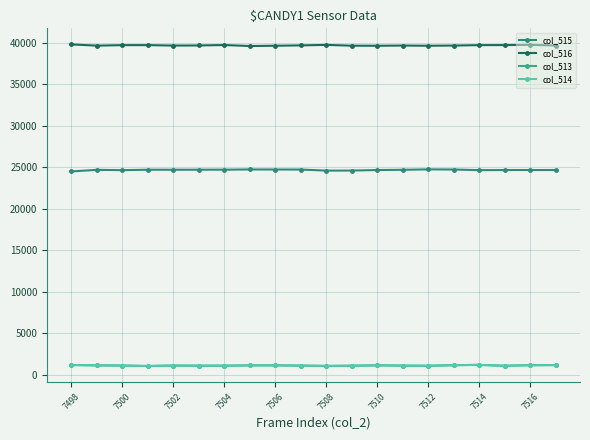

What are all the series names shown in the legend?

col_515, col_516, col_513, col_514